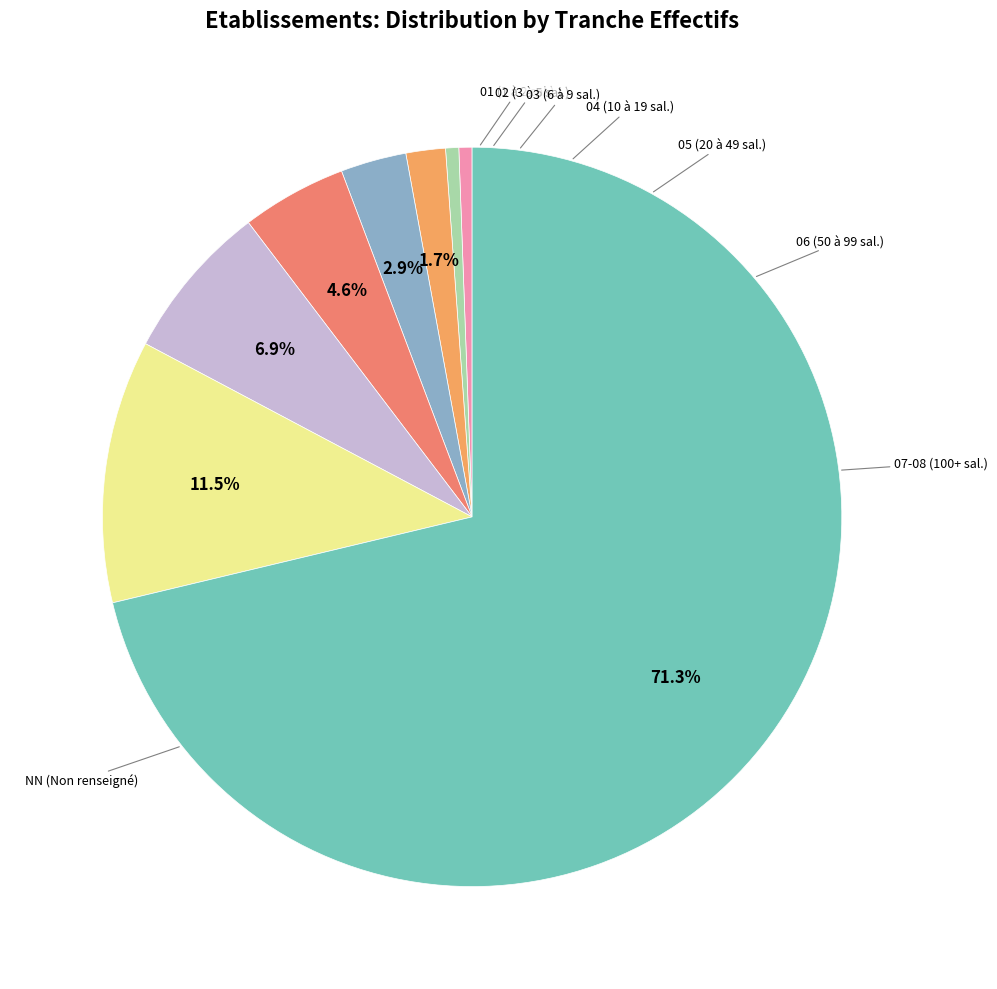

How many segments does this pie chart have?

8